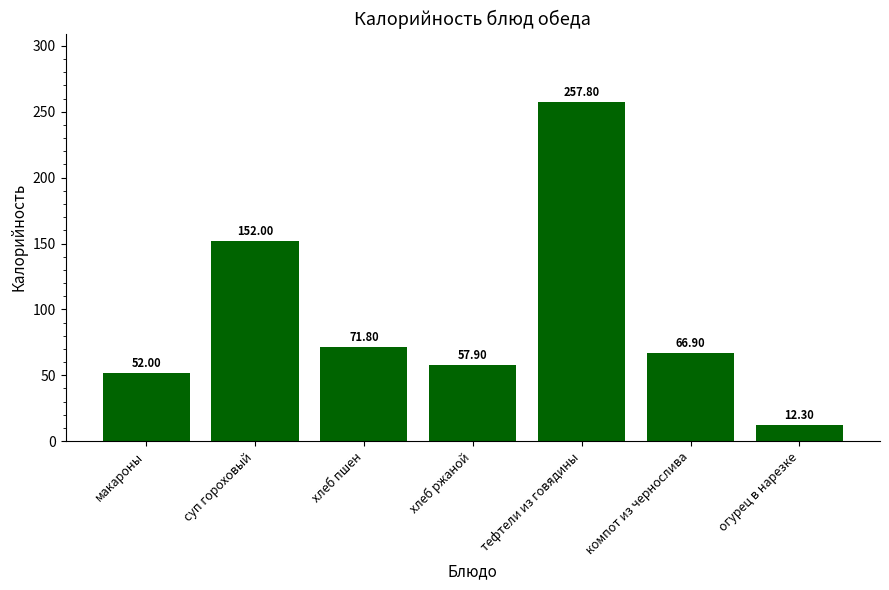

At which category does the chart reach its peak across all series?

тефтели из говядины